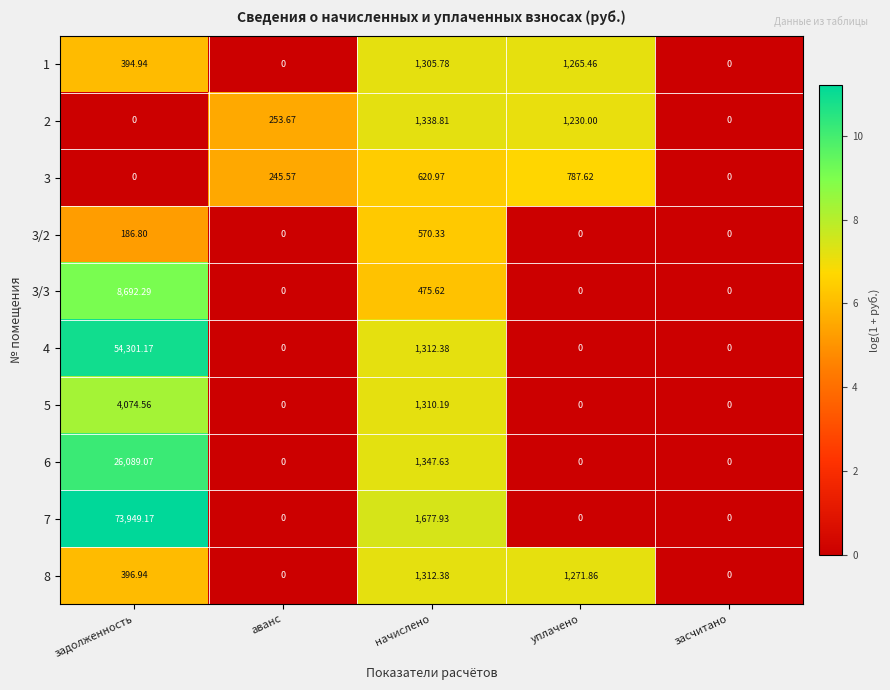

Which category has the highest value across all series?

задолженность